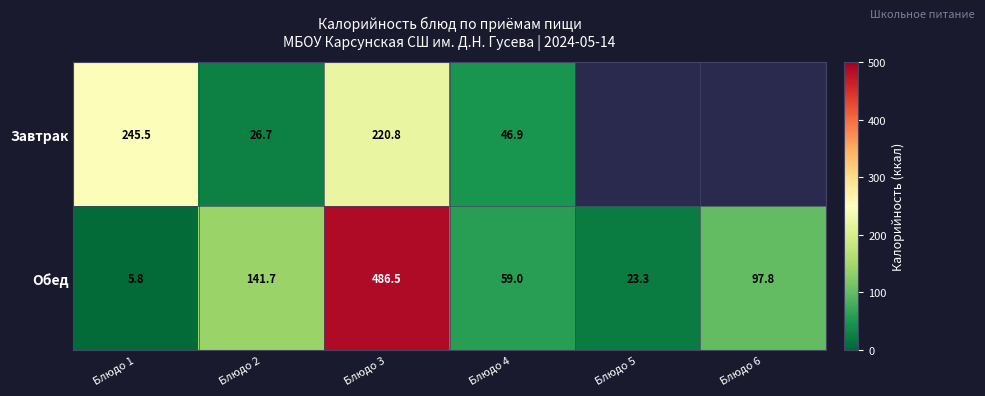

What is the maximum value for Обед?

486.5